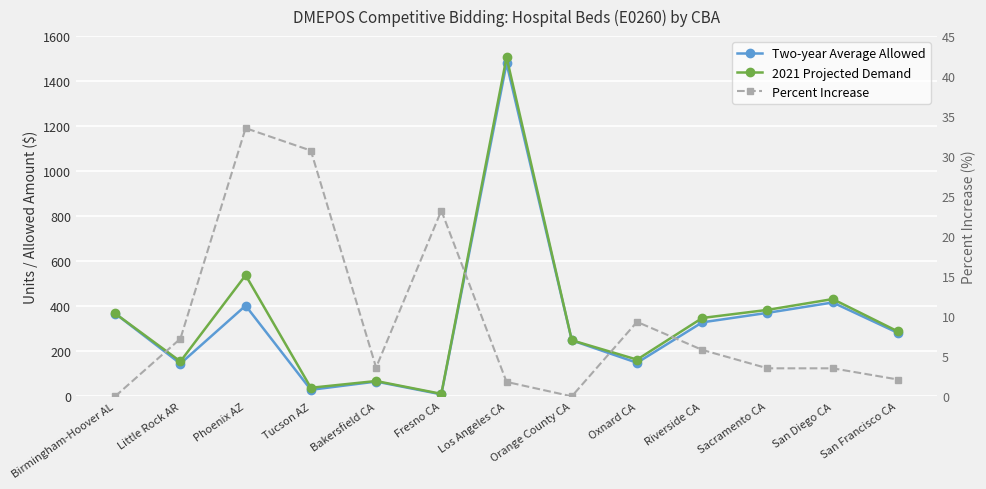

List the labels in order of 2021 Projected Demand value, largest first.

Los Angeles CA, Phoenix AZ, San Diego CA, Sacramento CA, Birmingham-Hoover AL, Riverside CA, San Francisco CA, Orange County CA, Oxnard CA, Little Rock AR, Bakersfield CA, Tucson AZ, Fresno CA